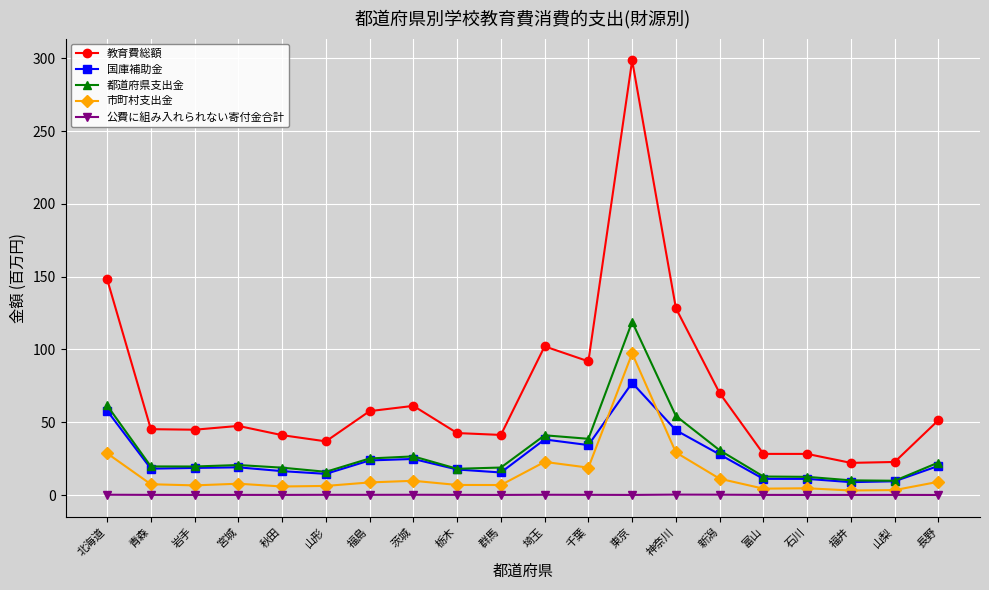

What is the value of the 国庫補助金 point at the 4th from the left?

19.0